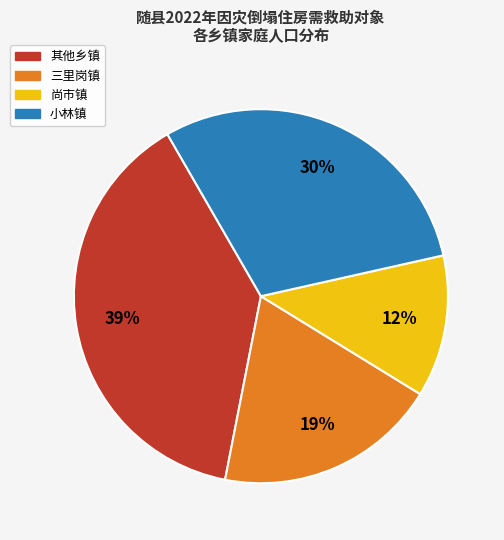

To the nearest percent, what is the average slice percentage?

25%